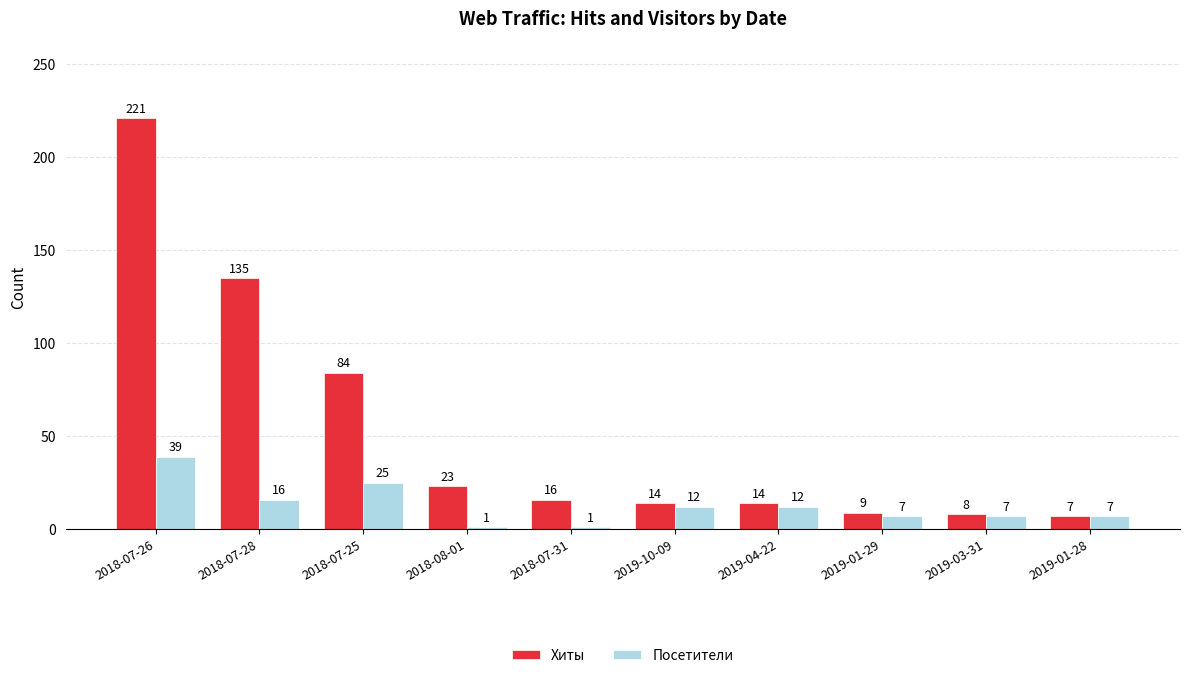

Is it true that Хиты equals 41 at 2018-08-01?

False